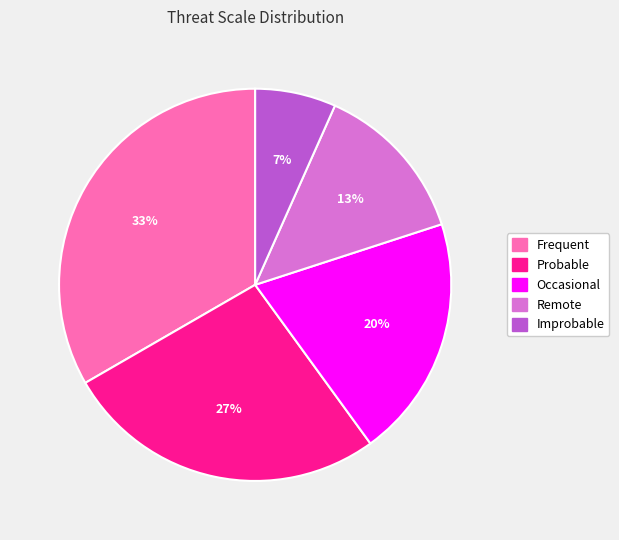

What is the smallest slice in the pie chart?

Improbable